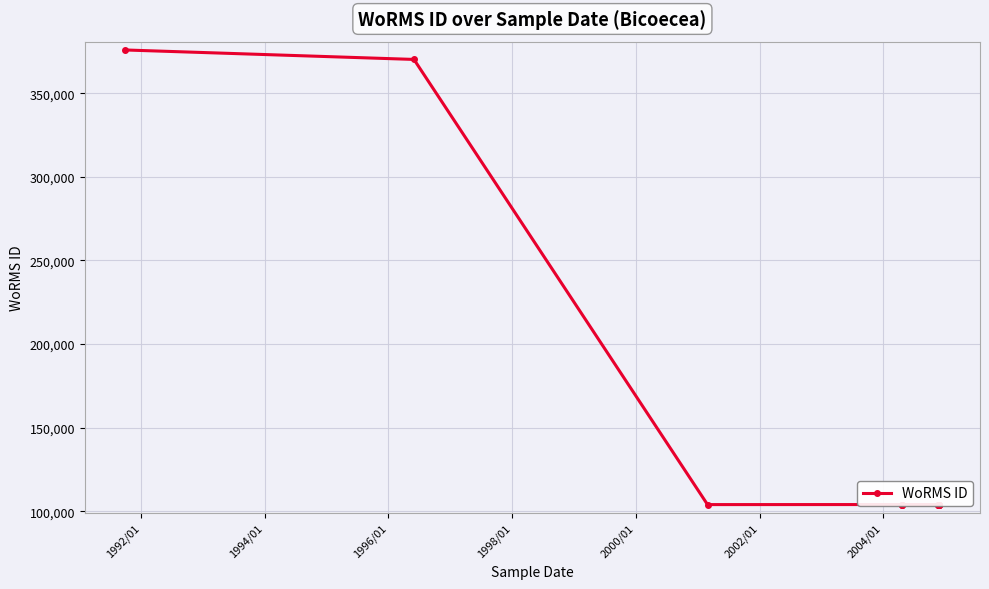

What is the maximum value shown in the chart?

375922